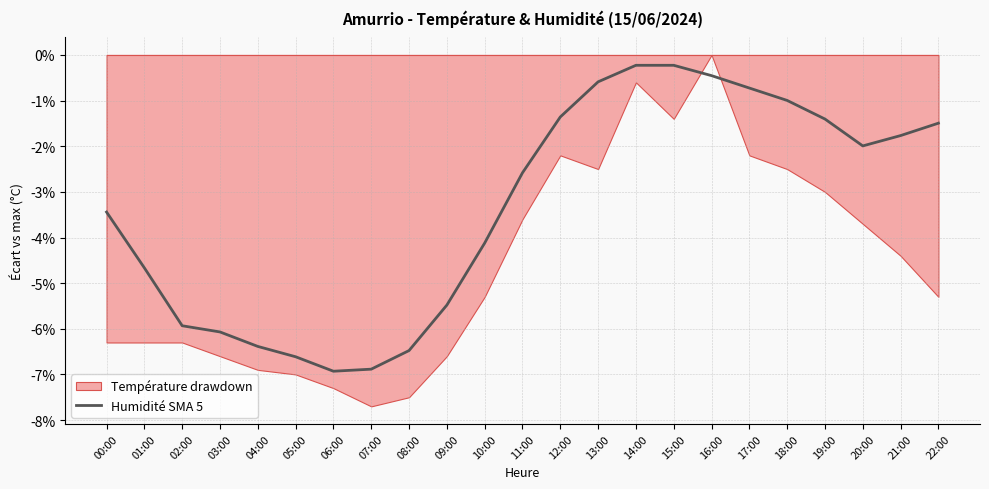

What is the average value?

-3.3